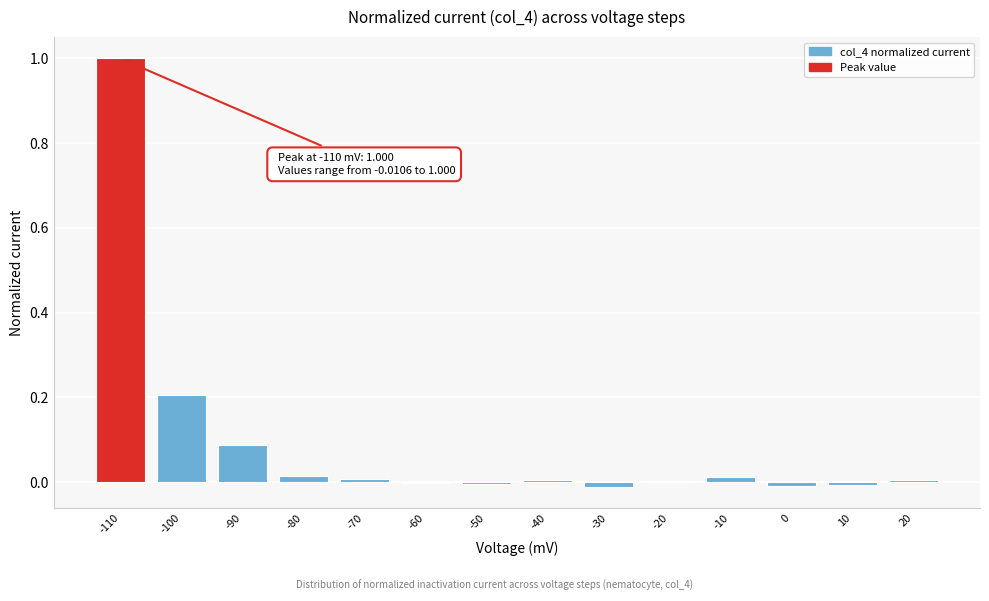

What is the sum of all values?

1.3